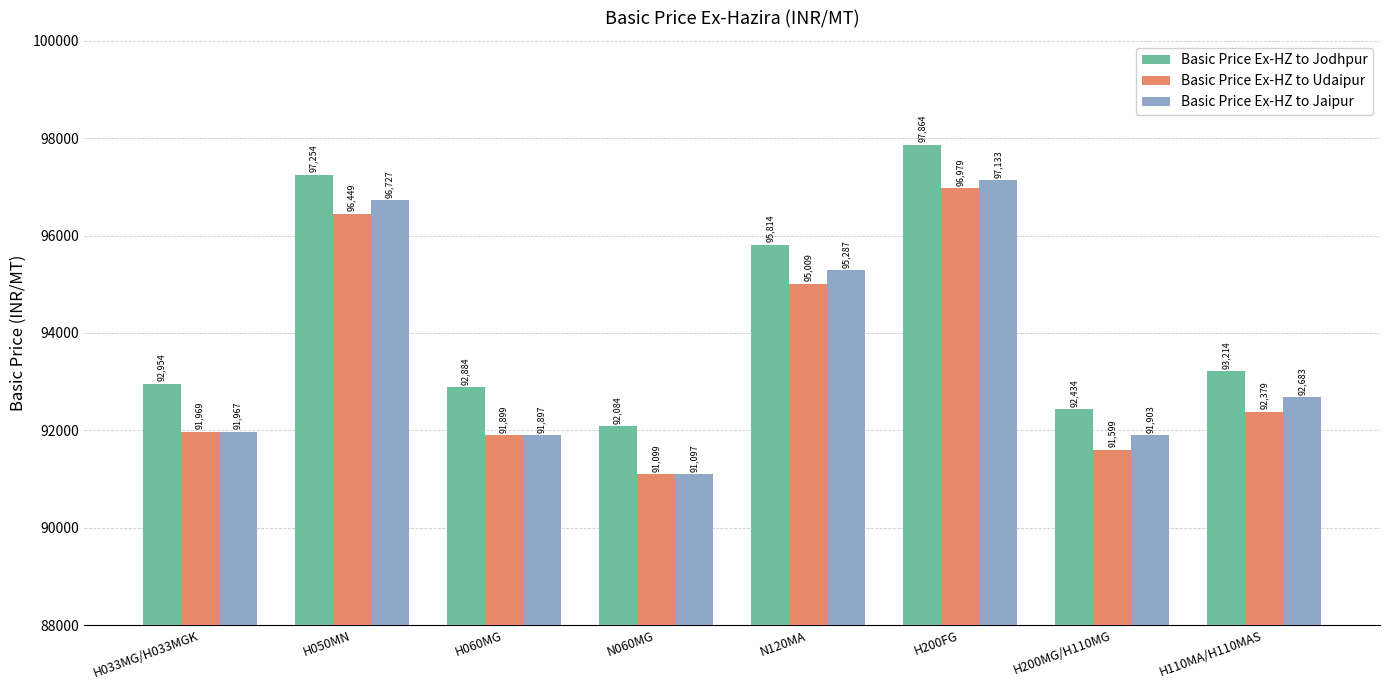

Where is Basic Price Ex-HZ to Jodhpur nearest to the value 94974?

N120MA